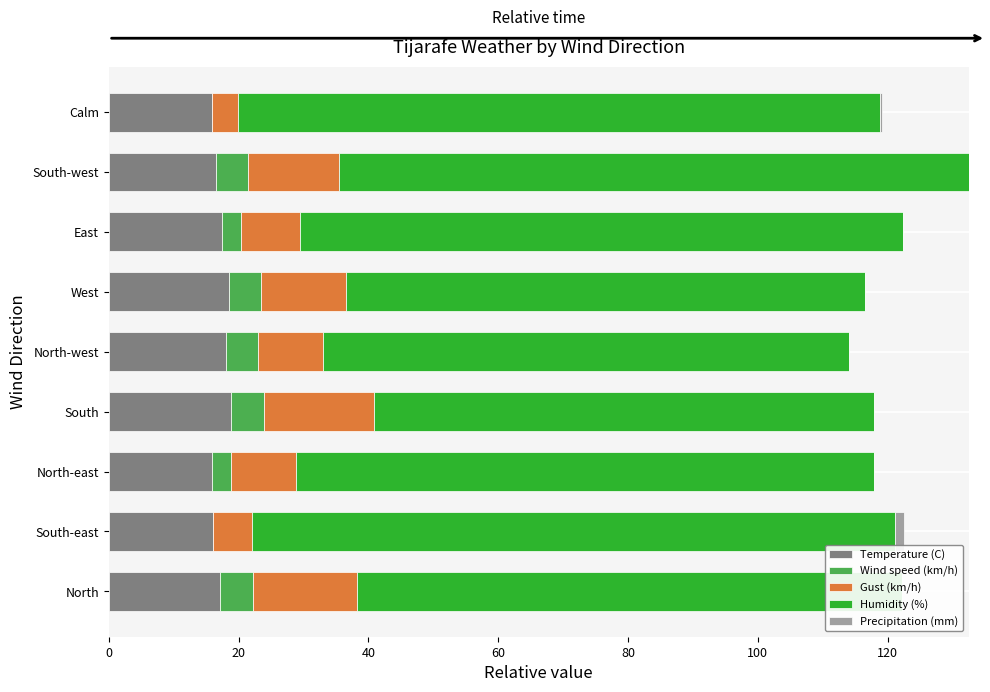

At North-east, list the series in order from smallest to largest.

Precipitation (mm), Wind speed (km/h), Gust (km/h), Temperature (C), Humidity (%)